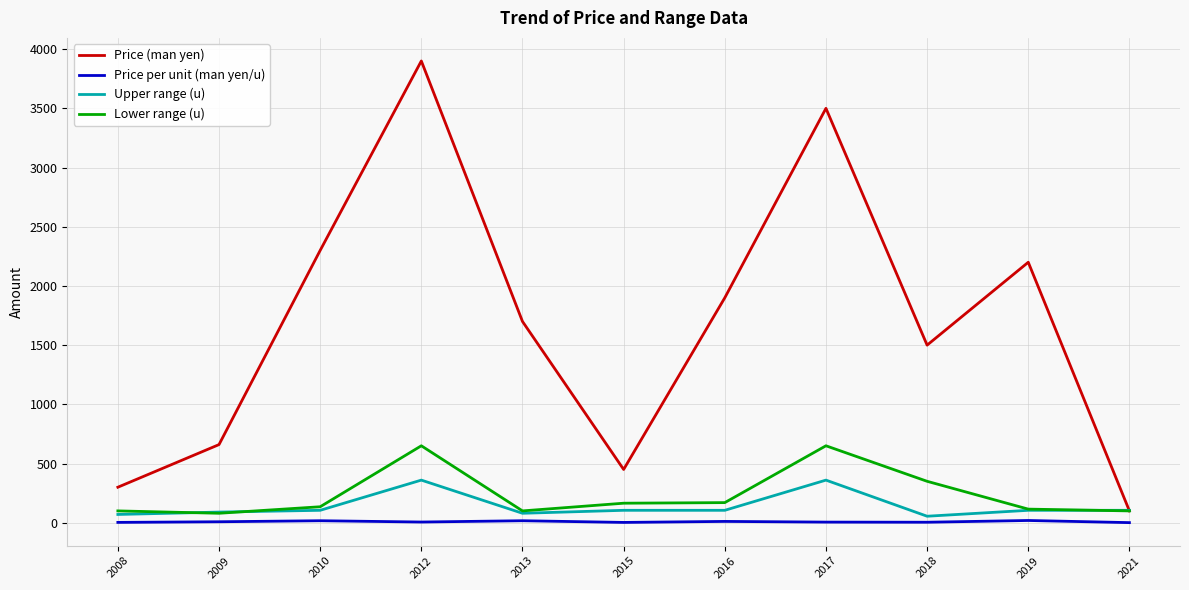

What is the average value of the Price (man yen) series?

1682.7